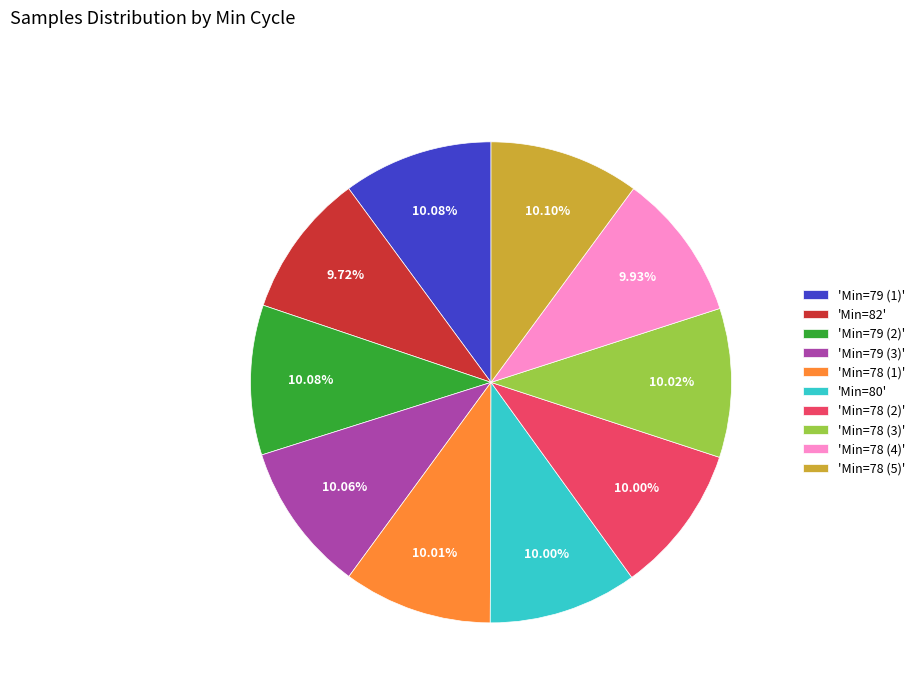

Is the sum of 'Min=78 (3)' and 'Min=78 (1)' greater than half?

No